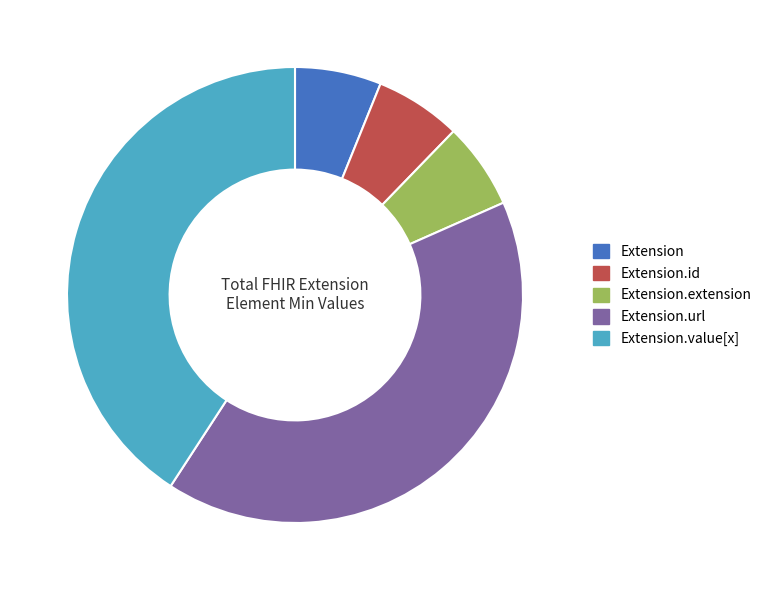

Between Extension.id and Extension.url, which is larger?

Extension.url